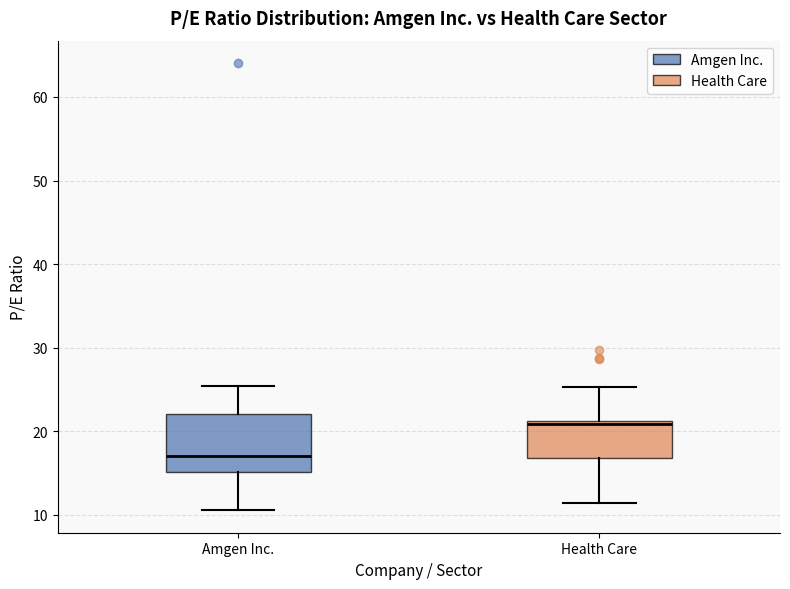

Which box is the tallest, from its lower edge to its upper edge?

Amgen Inc.